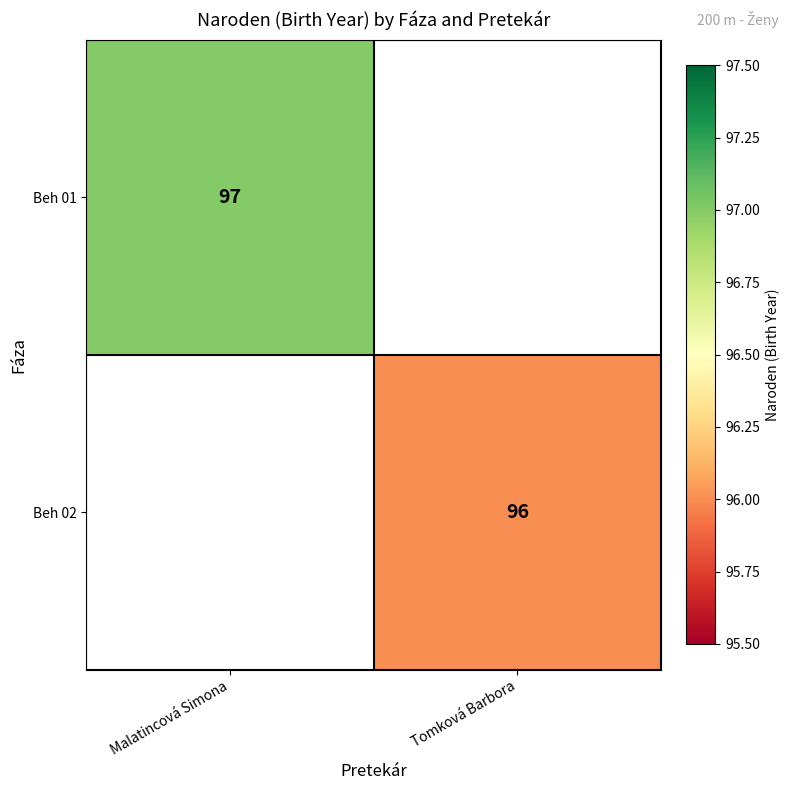

True or false: Beh 02 has a value of 158 at Tomková Barbora.

False